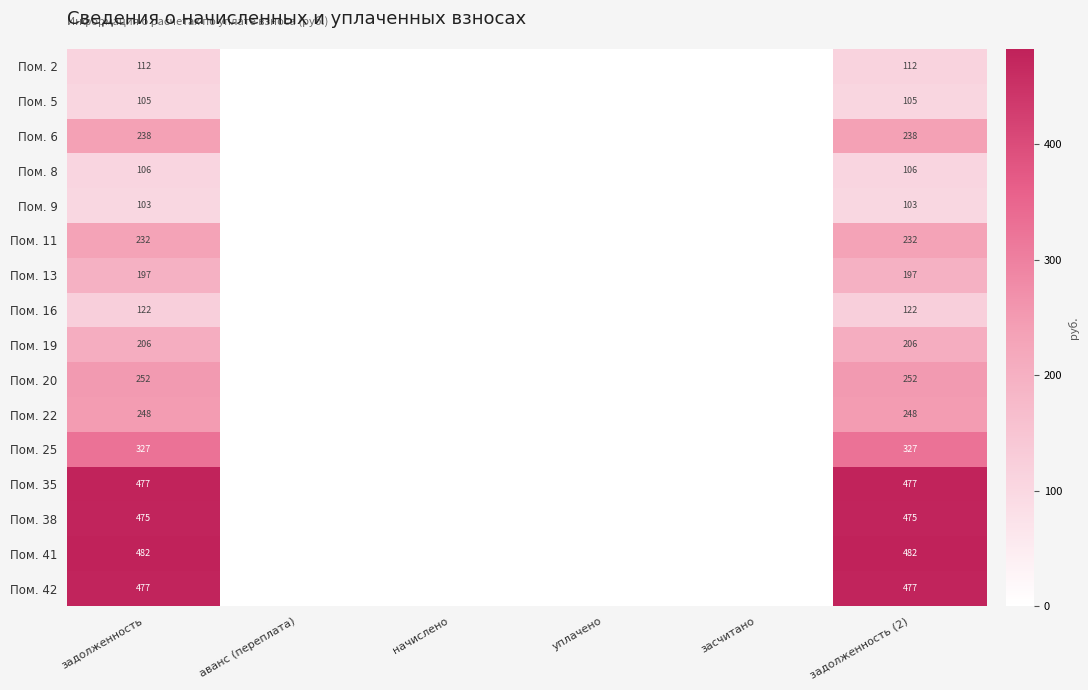

Is the value of Пом. 2 at задолженность greater than the value of Пом. 11 at задолженность?

No